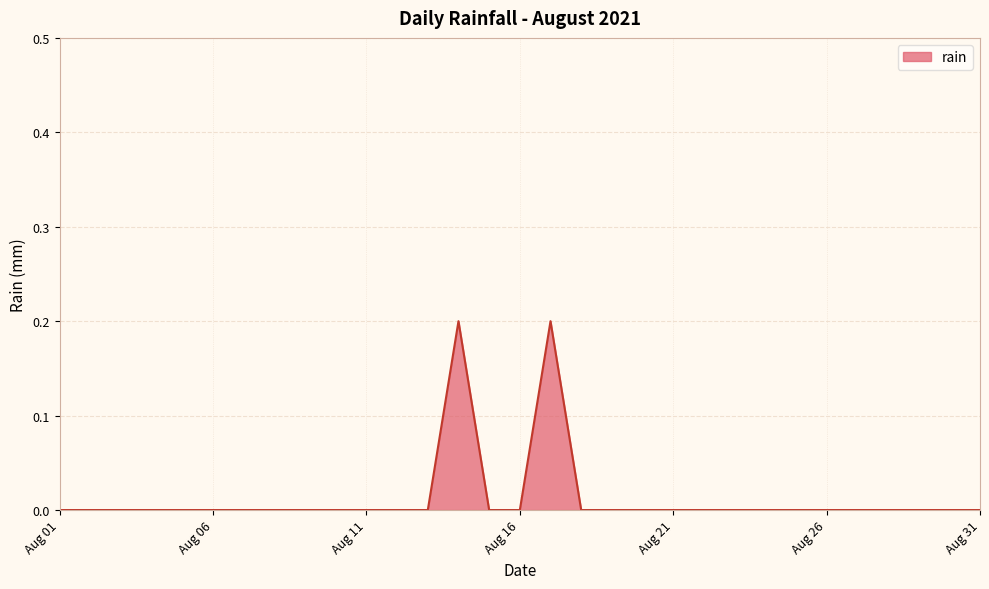

Does the chart display data point markers on the line(s)?

No